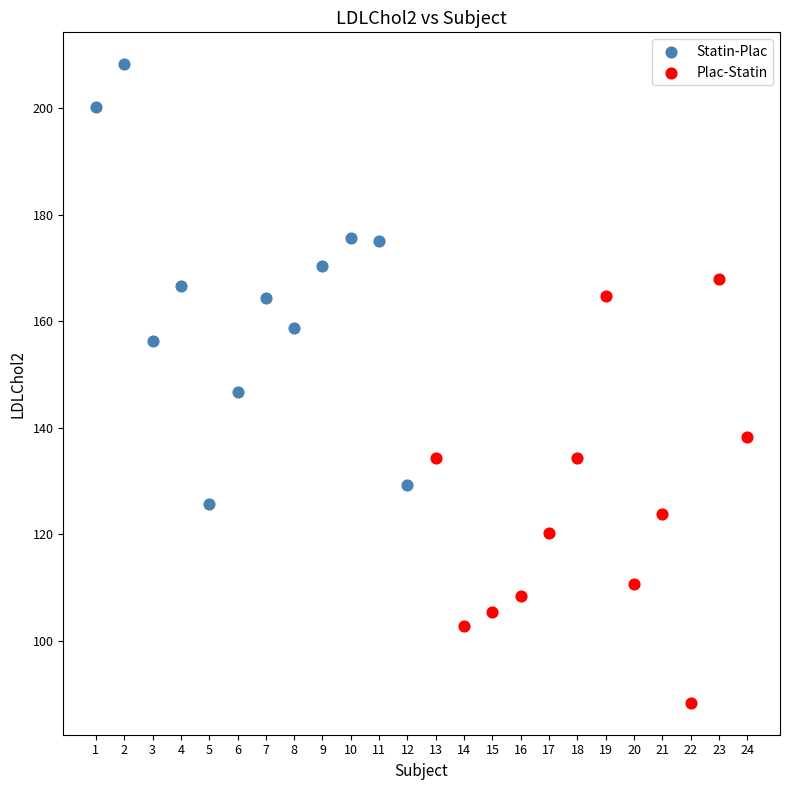

Which series contains the highest Y value?

Statin-Plac